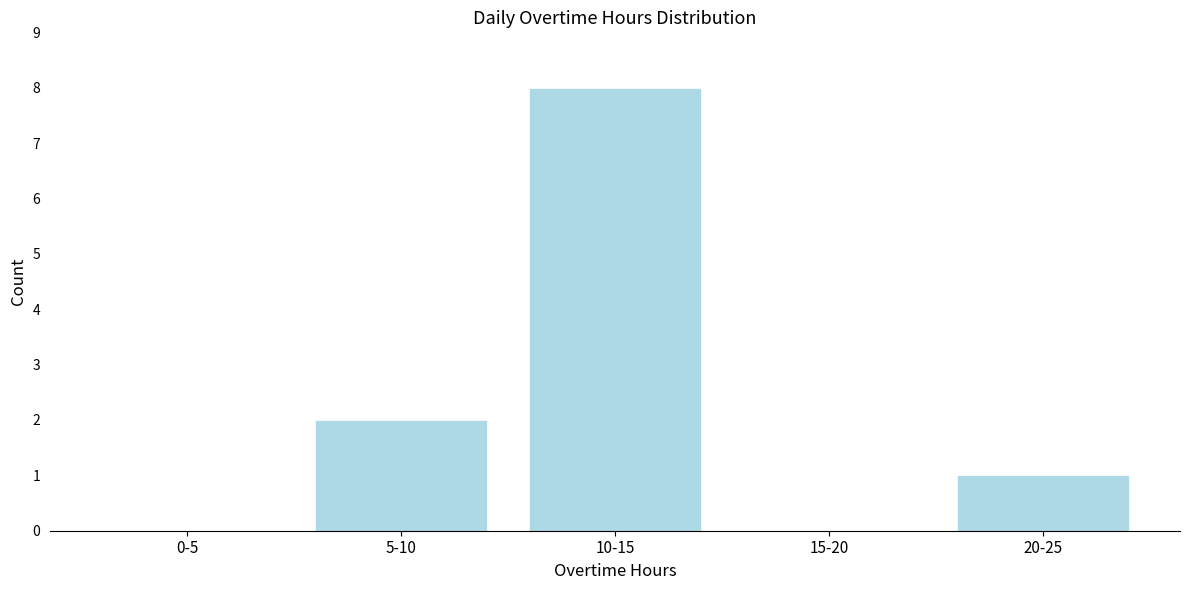

Reading right to left, extract all data points from this chart.

20-25=1	15-20=0	10-15=8	5-10=2	0-5=0